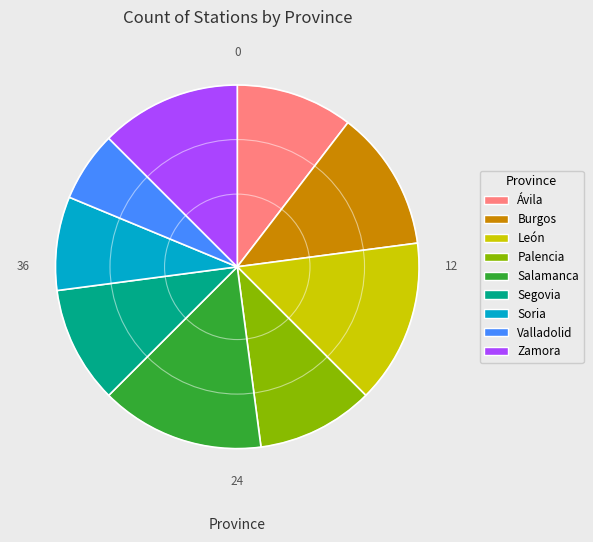

Do Ávila and León together represent more than half of the pie?

No